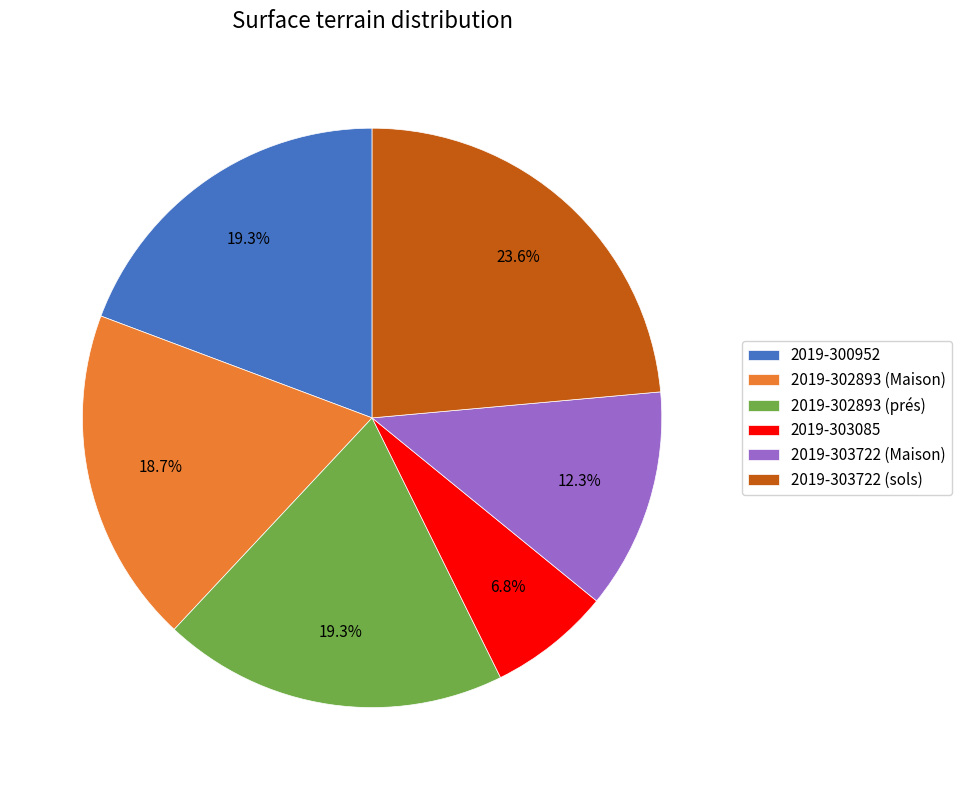

The 2019-302893 (Maison) slice represents 19% of the pie. True or false?

True